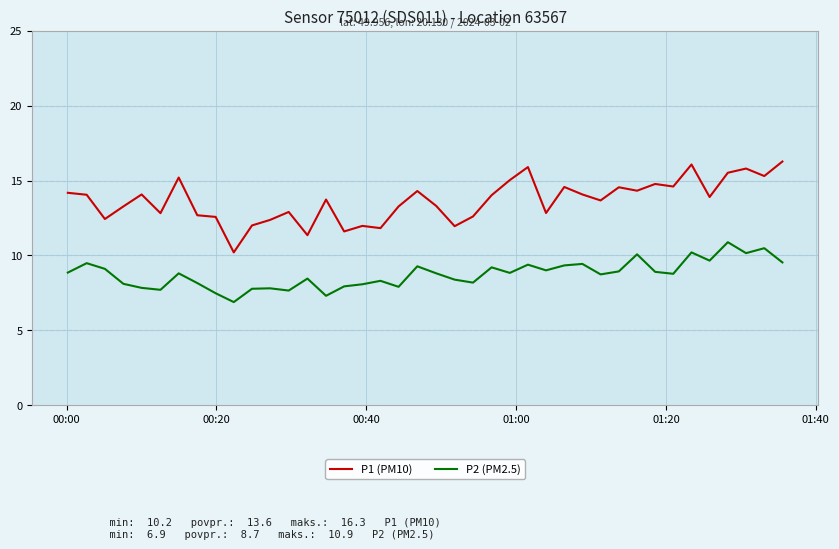

What is the minimum value shown in the chart?

6.9